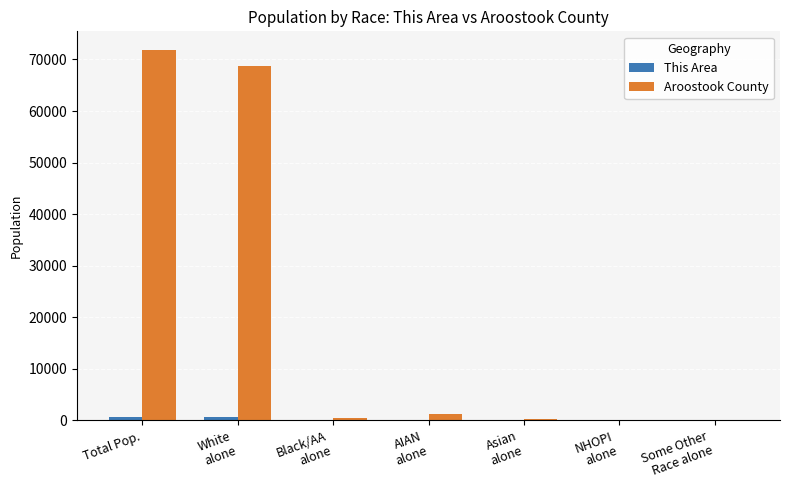

Is it true that Aroostook County equals 71870 at Total Pop.?

True